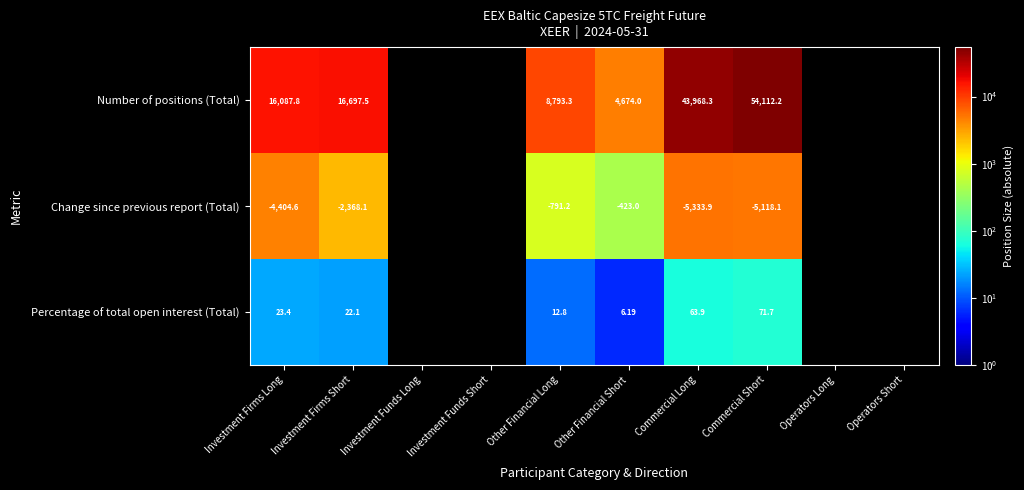

The value of Number of positions (Total) at Other Financial Long is 8793.3. True or false?

True